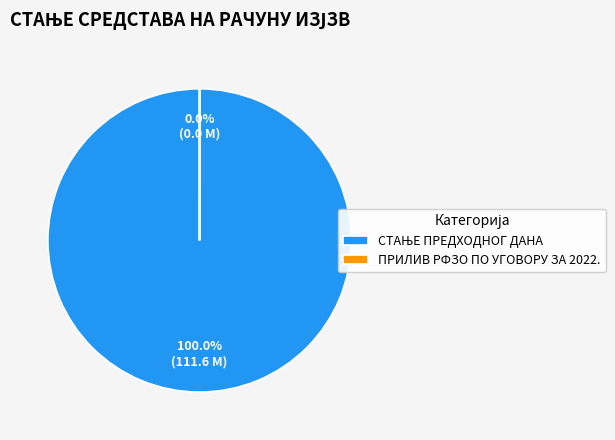

Is the sum of СТАЊЕ ПРЕДХОДНОГ ДАНА and ПРИЛИВ РФЗО ПО УГОВОРУ ЗА 2022. greater than half?

Yes